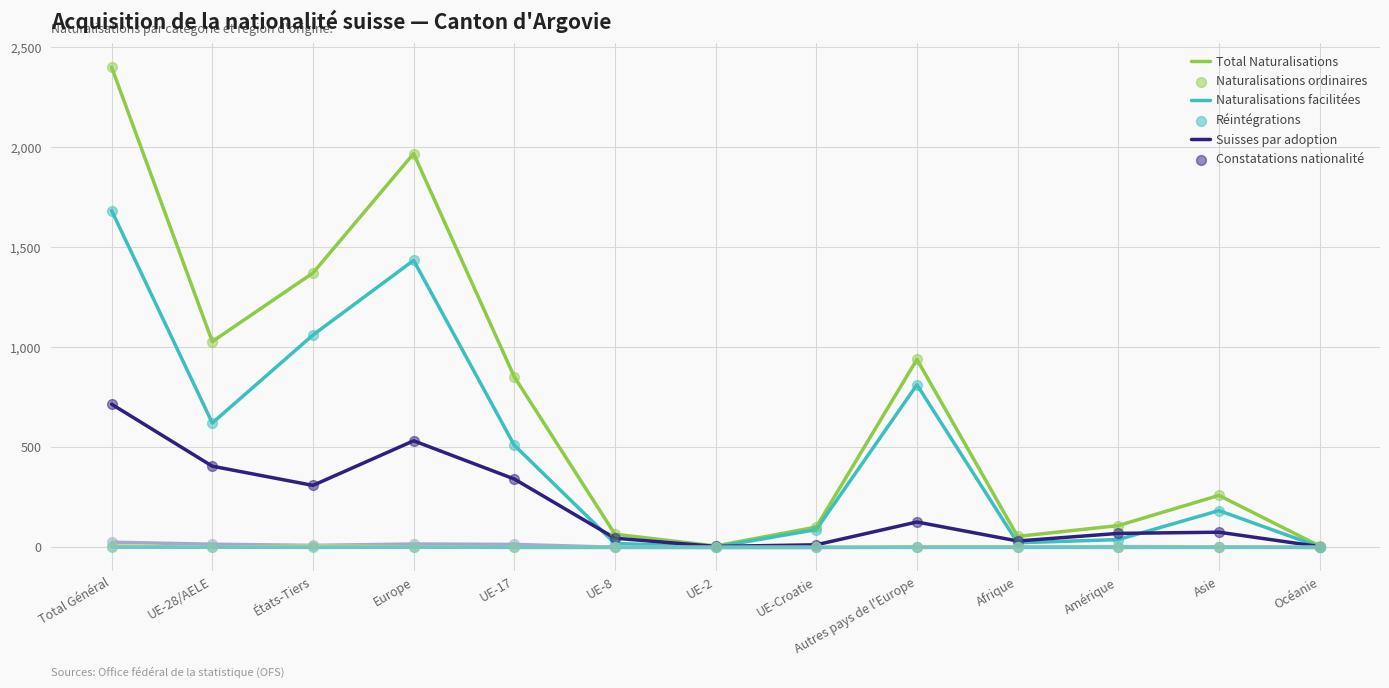

Is the value of Constatations nationalité at Amérique greater than the value of Naturalisations ordinaires at UE-17?

No